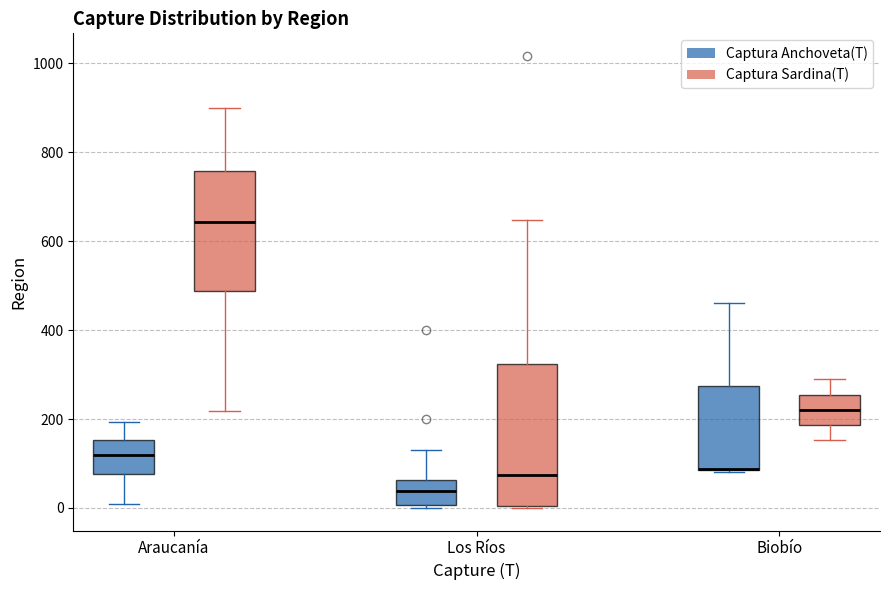

Where is the lower edge of the box for Los Ríos (Captura Anchoveta(T)) on the y-axis? The values are not printed on the chart, so give them approximately, as read against the axis.

0